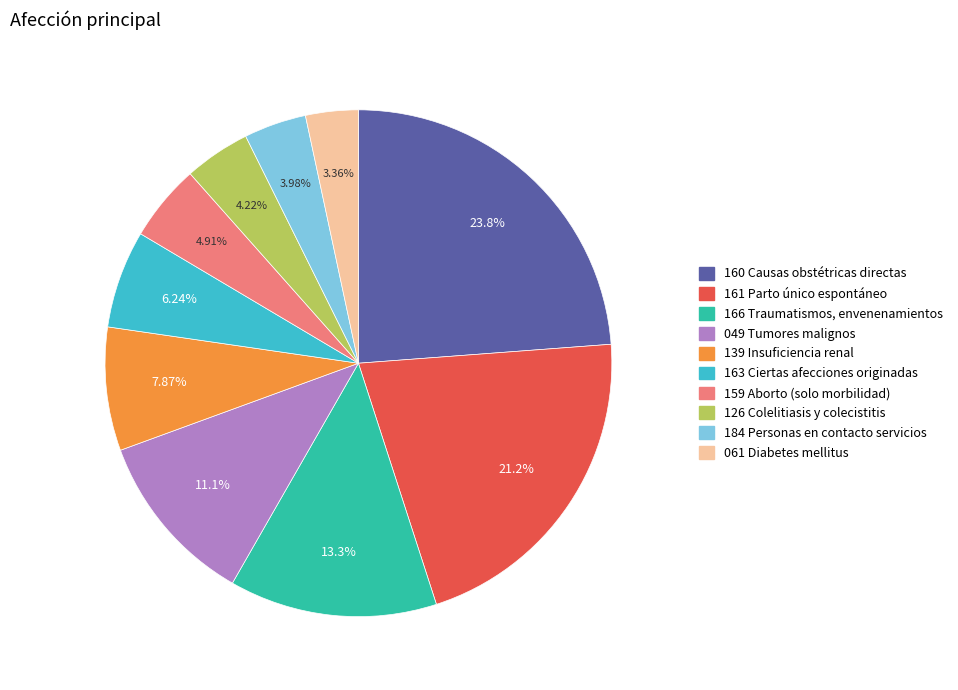

To the nearest percent, what is the difference between the largest and smallest slice percentages?

20%